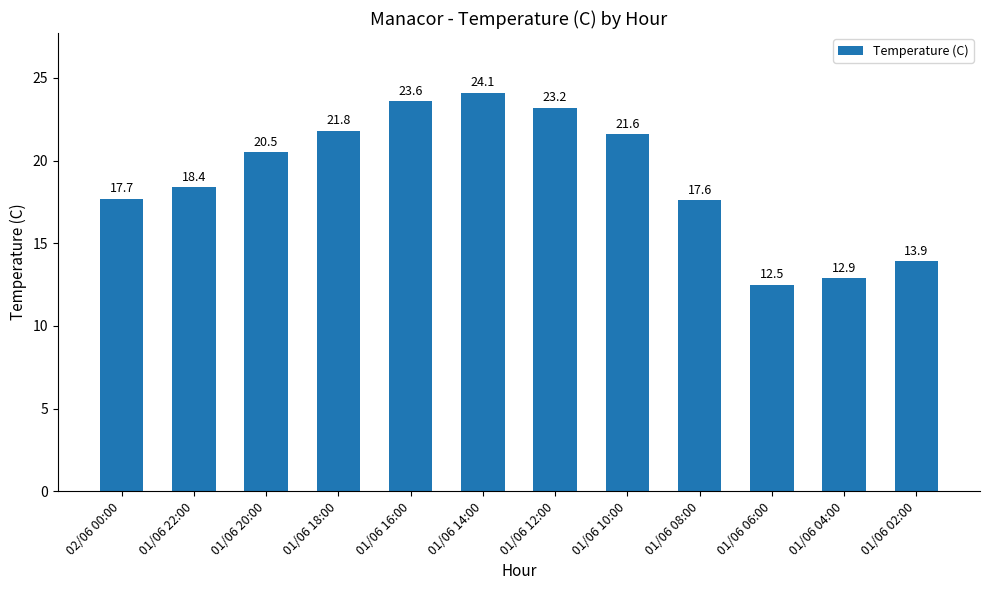

What is the sum of the values at 01/06 02:00 and 01/06 04:00?

26.8